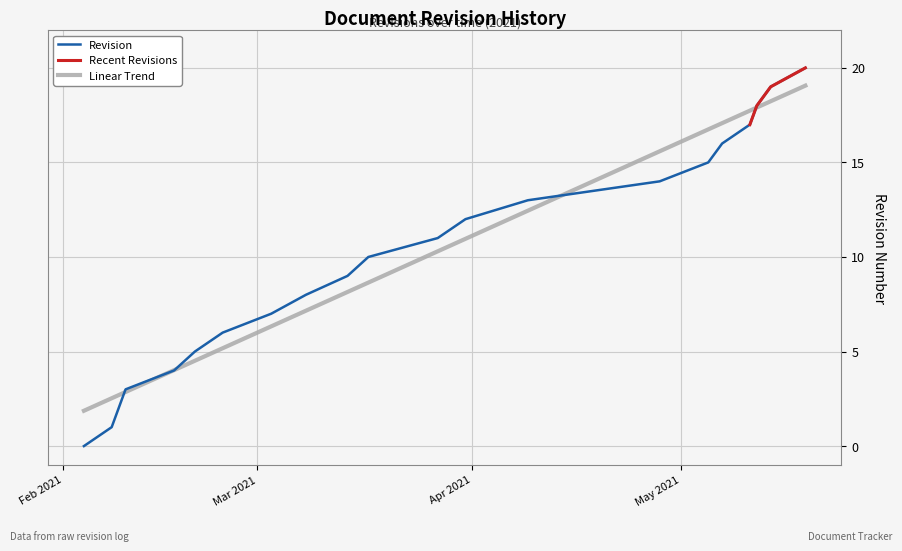

What is the change in value from 2021-02-09 to 2021-03-27?

+9